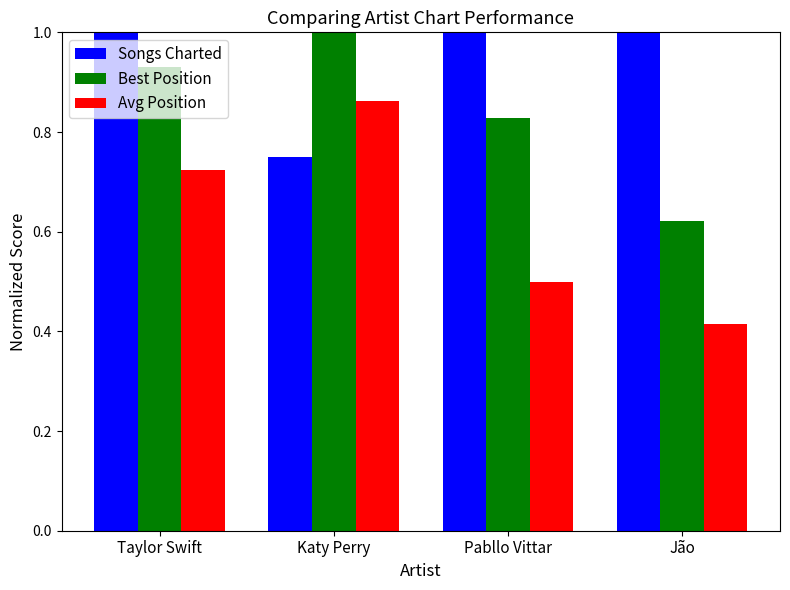

Count the number of data series in this chart.

3